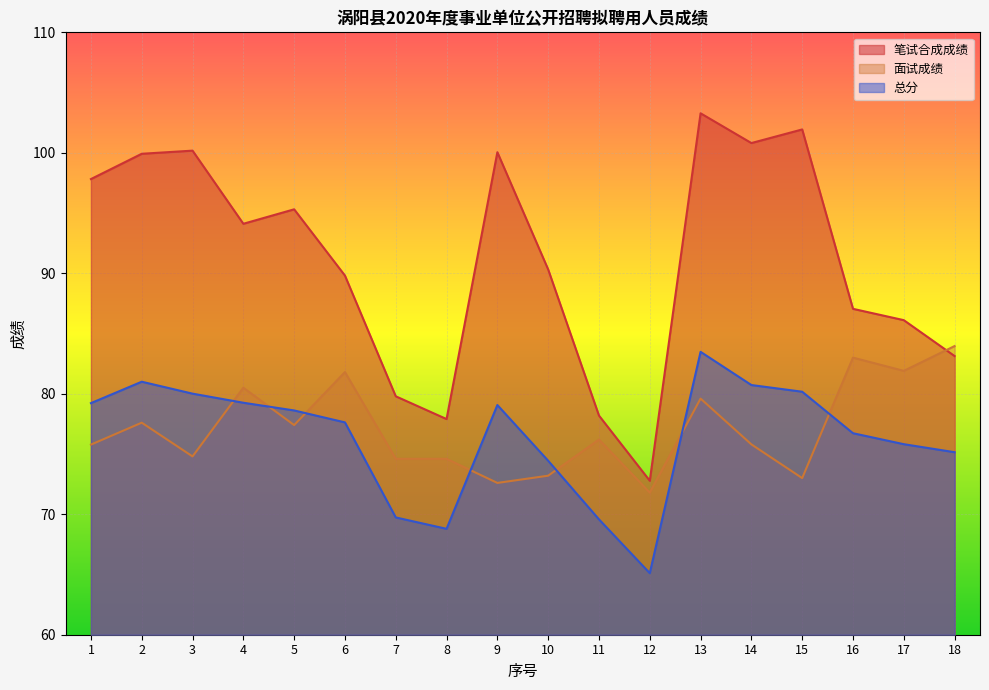

Which series has the largest range (max minus min)?

笔试合成成绩